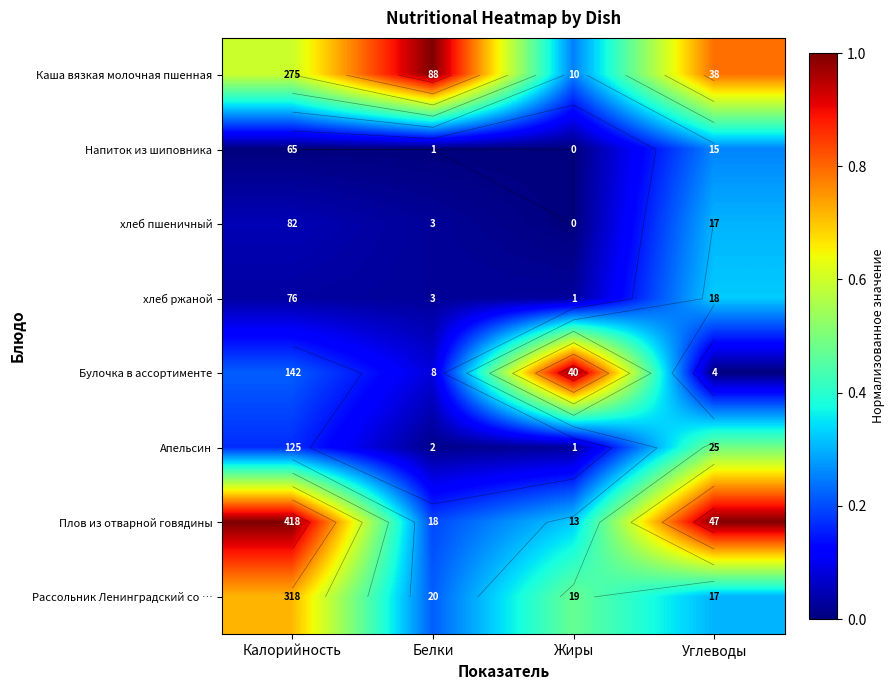

What is the total value across all series at Белки?

1.6